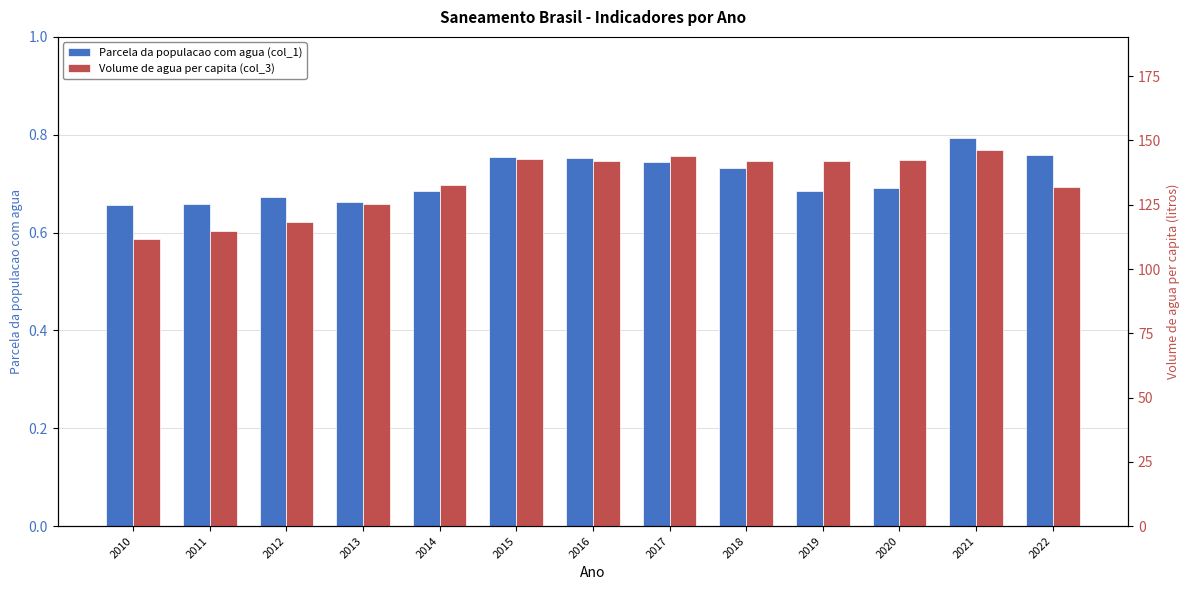

Which has a higher value, 2019 or 2022?

2022